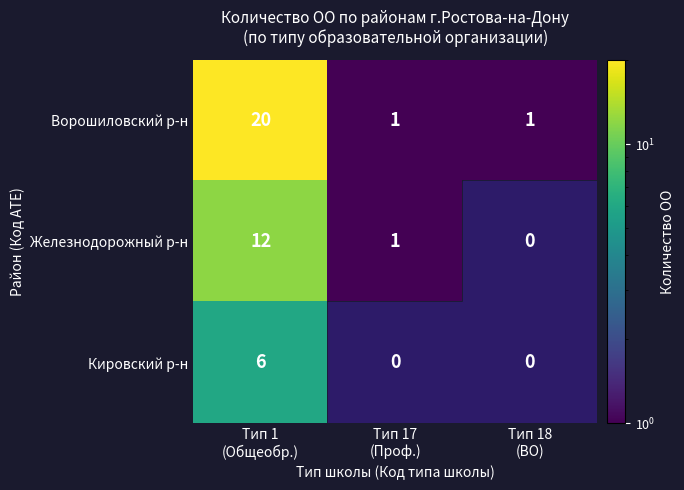

What is the maximum value for Ворошиловский р-н?

20